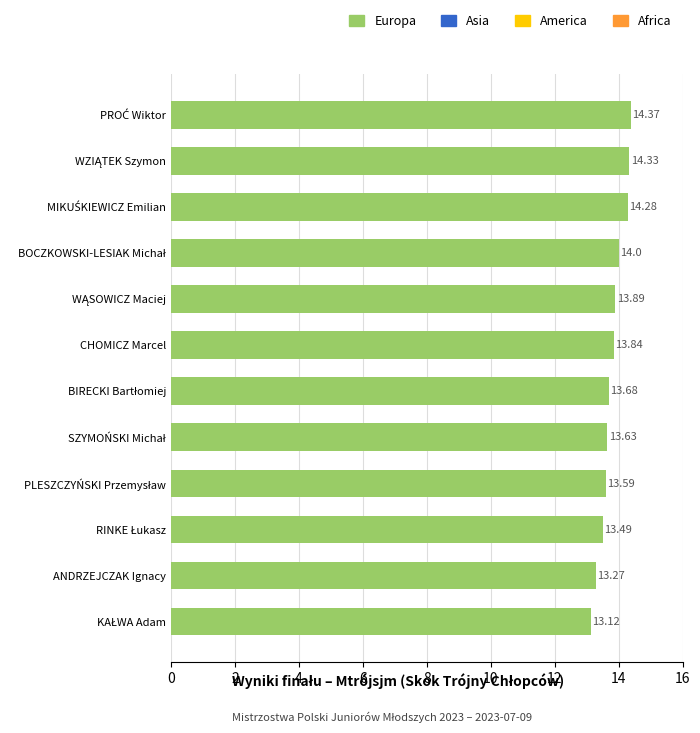

What is the average value?

13.8